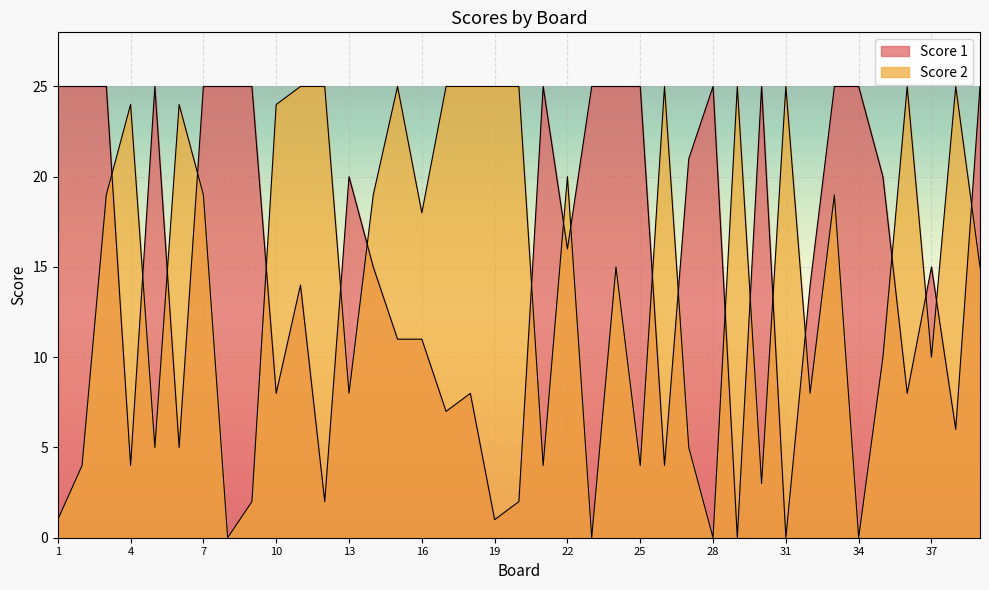

How many categories are shown in the chart?

39